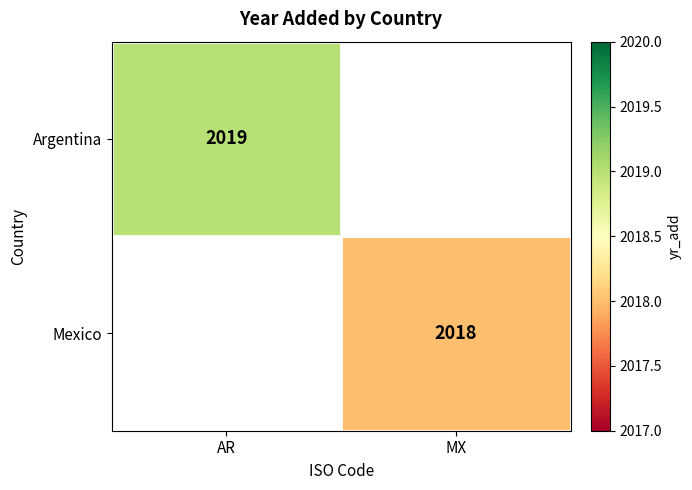

Is the value of Mexico at MX greater than the value of Argentina at AR?

No